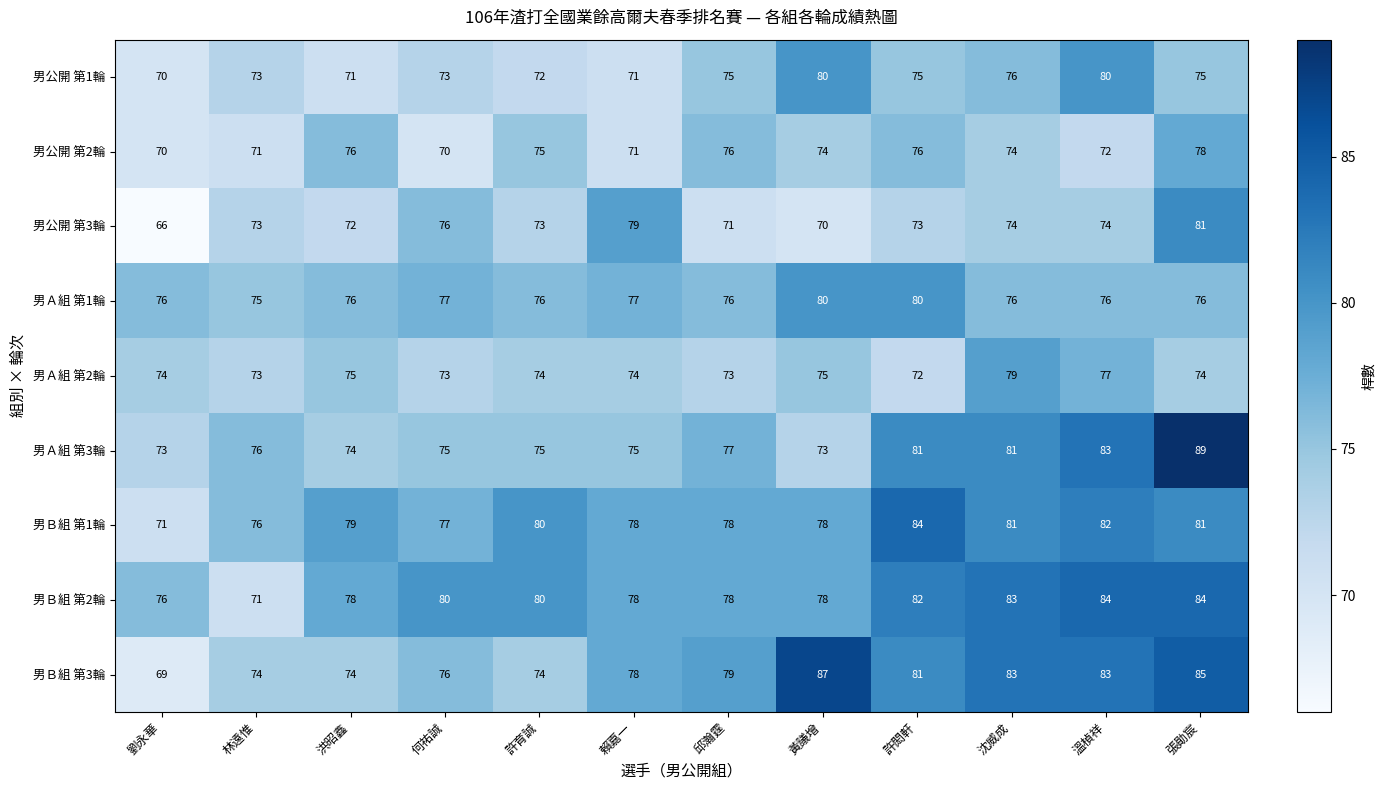

How many series are shown in this chart?

9